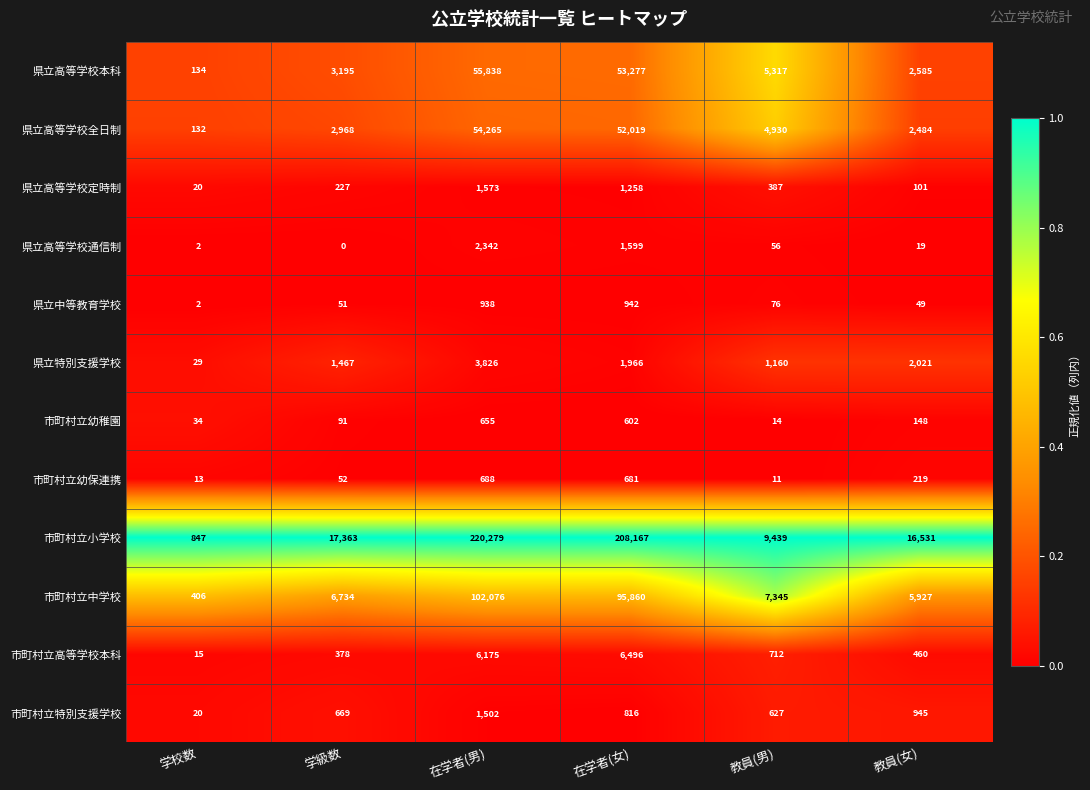

Is it true that 市町村立中学校 equals 95860 at 在学者(女)?

True